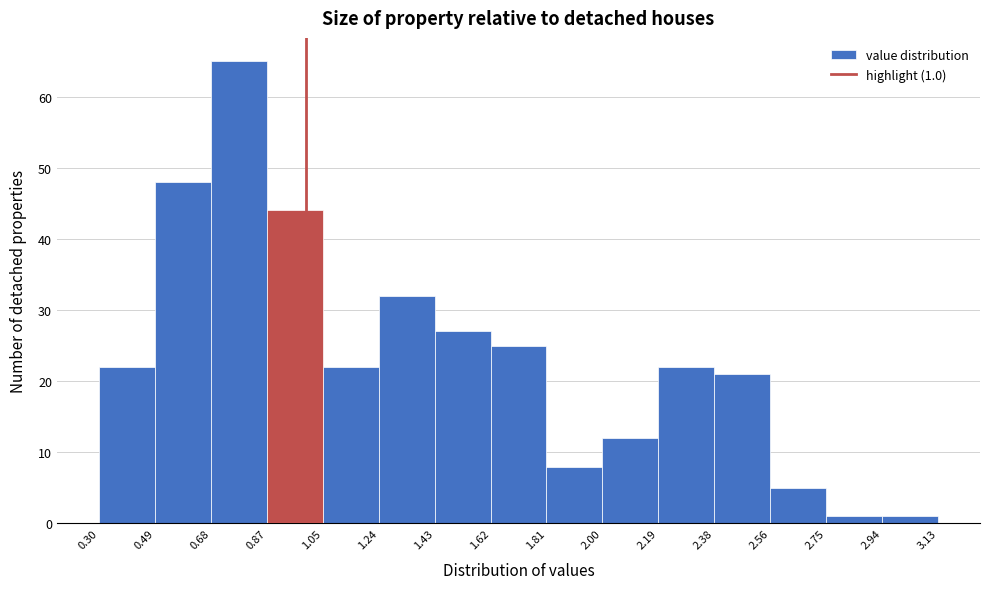

Over which range of the x-axis is the bar tallest?

0.68 to 0.87